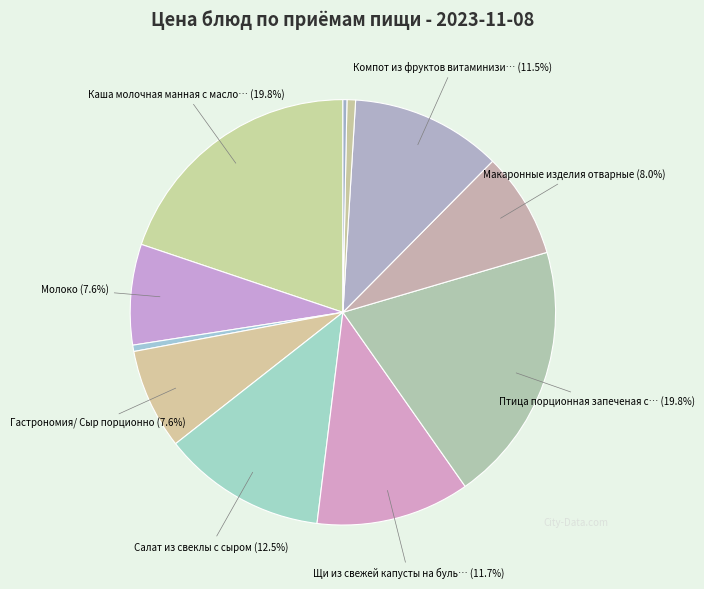

How many segments does this pie chart have?

11